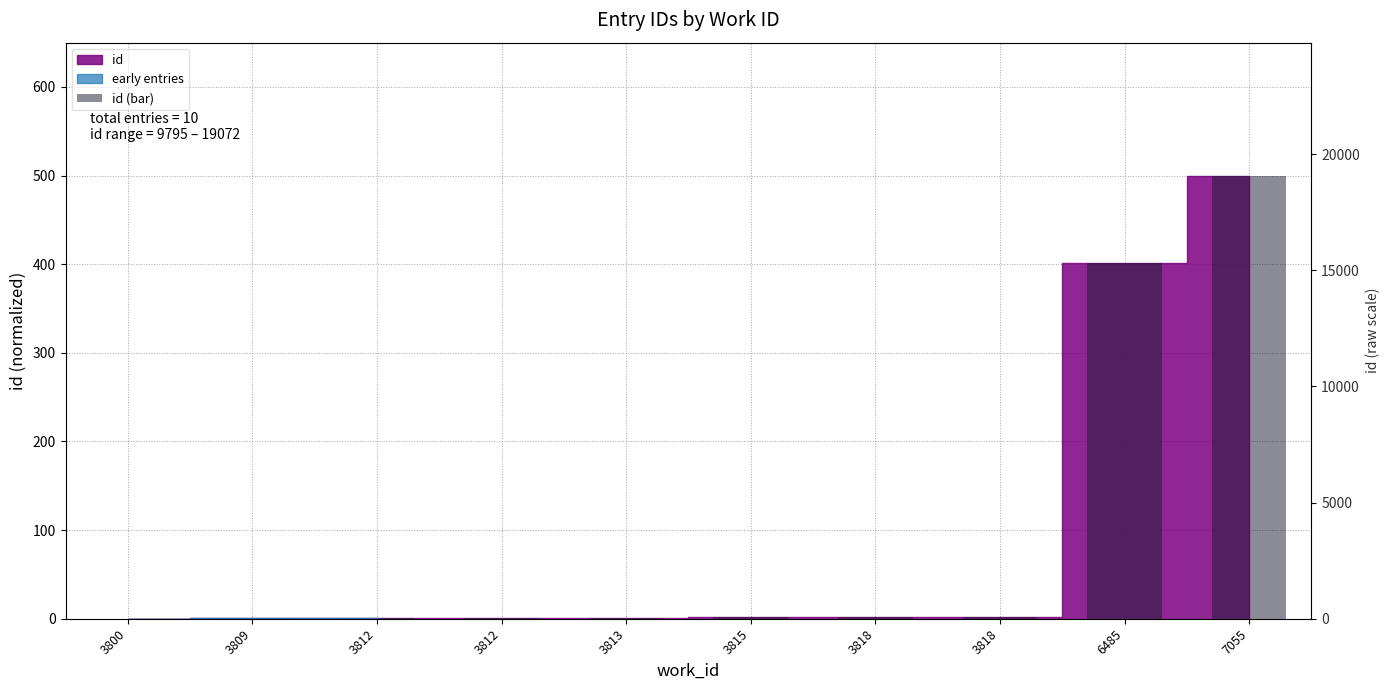

Reading right to left, extract all data points from this chart.

7055=500.0	6485=401.9	3818=2.3	3818=2.2	3815=1.5	3813=1.2	3812=1.1	3812=1.1	3809=0.6	3800=0.0